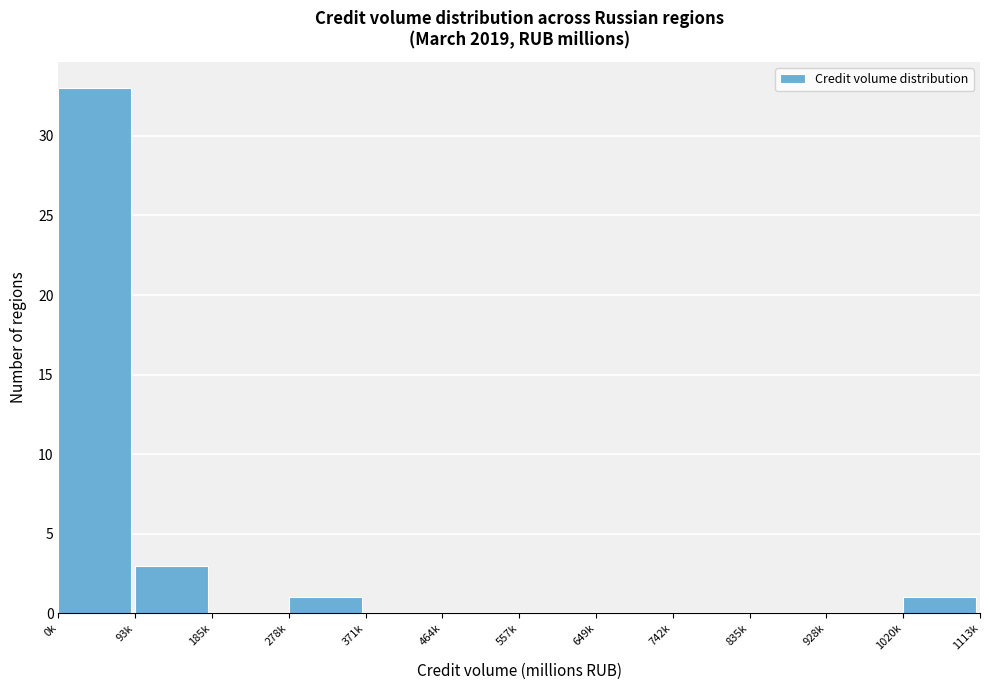

Reading left to right, list all the values displayed in this chart.

0k=33	93k=3	185k=0	278k=1	371k=0	464k=0	557k=0	649k=0	742k=0	835k=0	928k=0	1020k=1